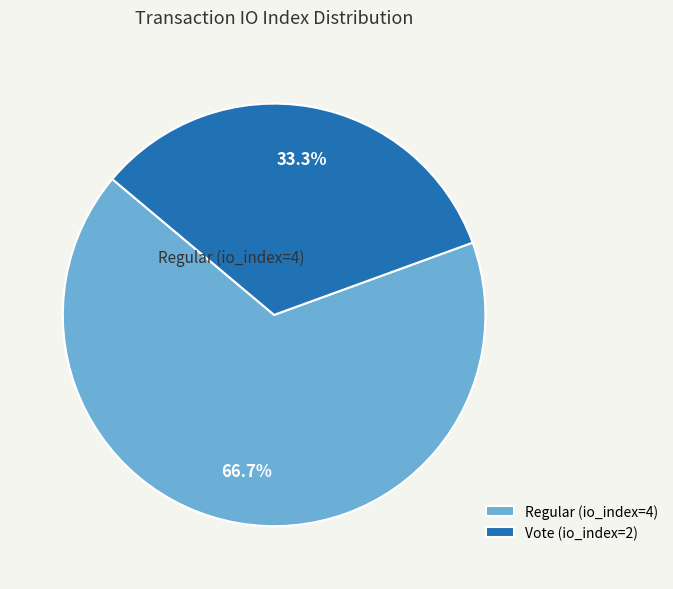

Do Regular (io_index=4) and Vote (io_index=2) together represent more than half of the pie?

Yes